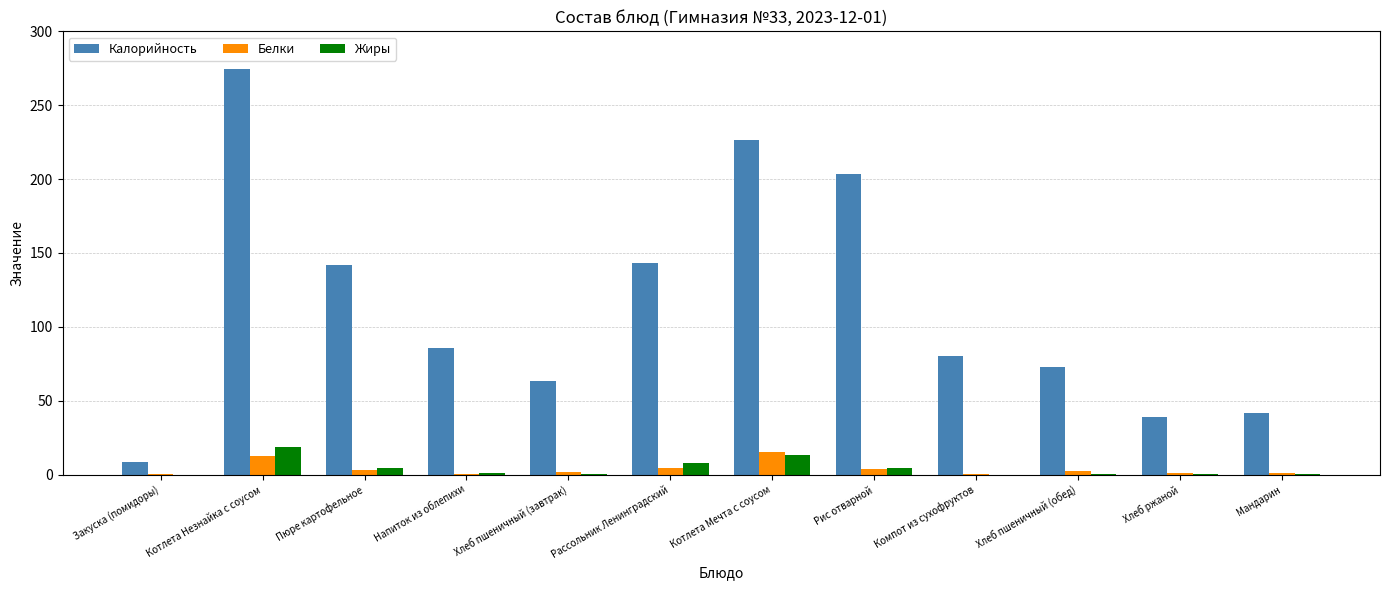

What is the greatest value displayed?

274.8